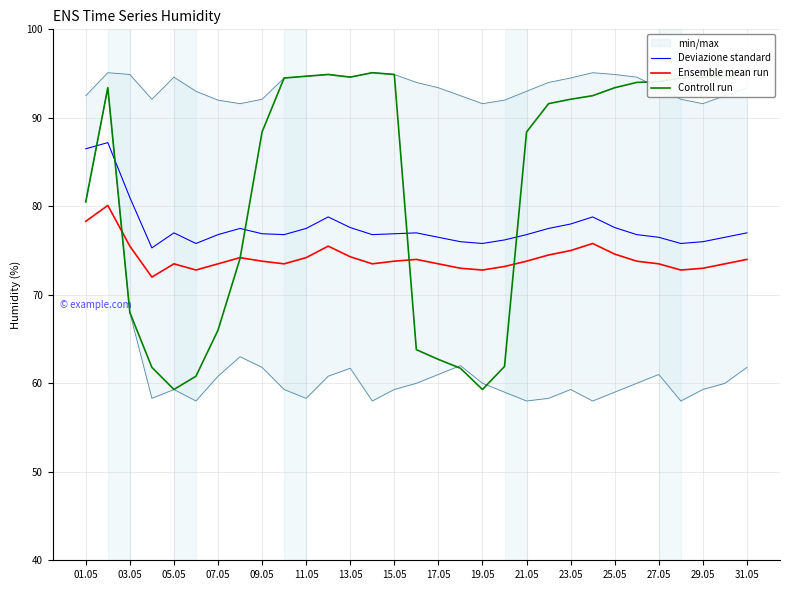

True or false: Deviazione standard and Ensemble mean run intersect in this chart.

False